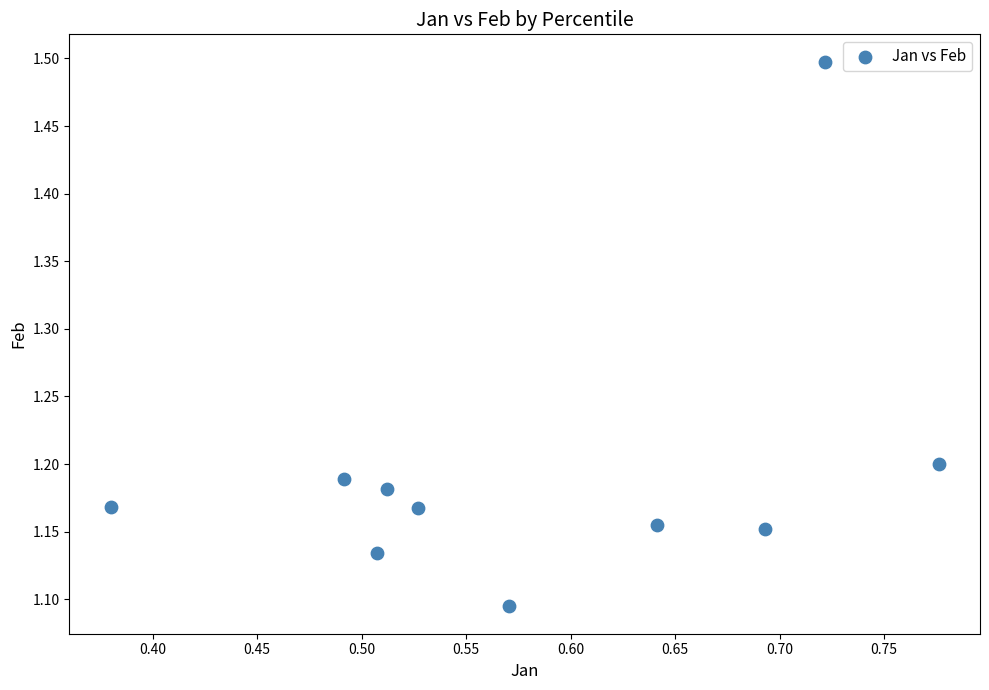

What is the average X value?

0.6